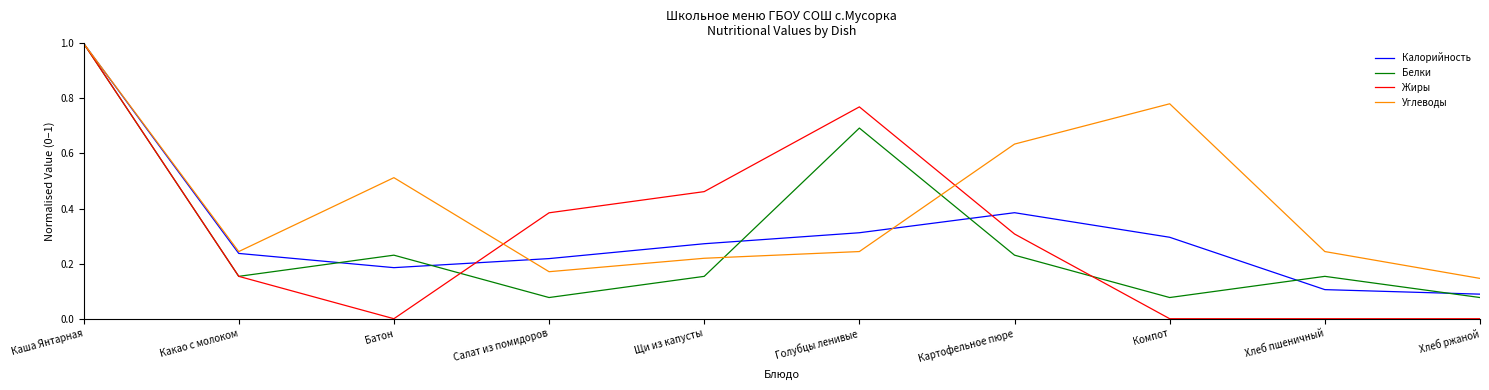

Between Какао с молоком and Щи из капусты, which series saw the biggest shift?

Жиры